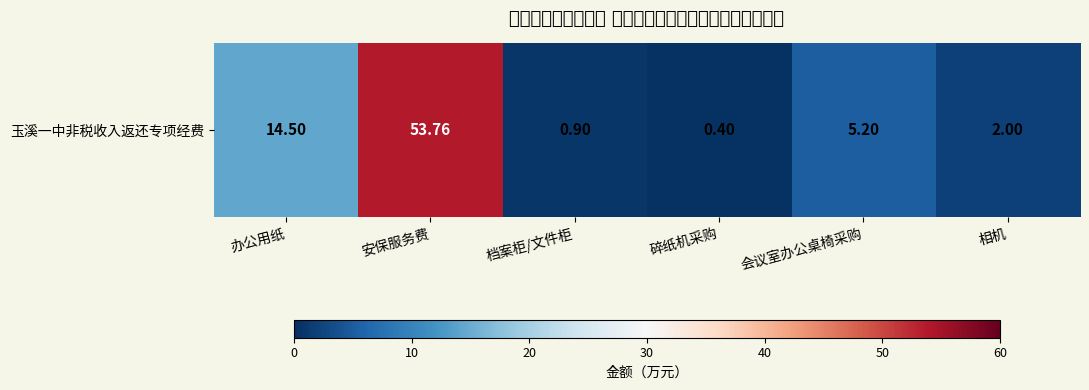

Rank the categories by value from highest to lowest.

安保服务费, 办公用纸, 会议室办公桌椅采购, 相机, 档案柜/文件柜, 碎纸机采购